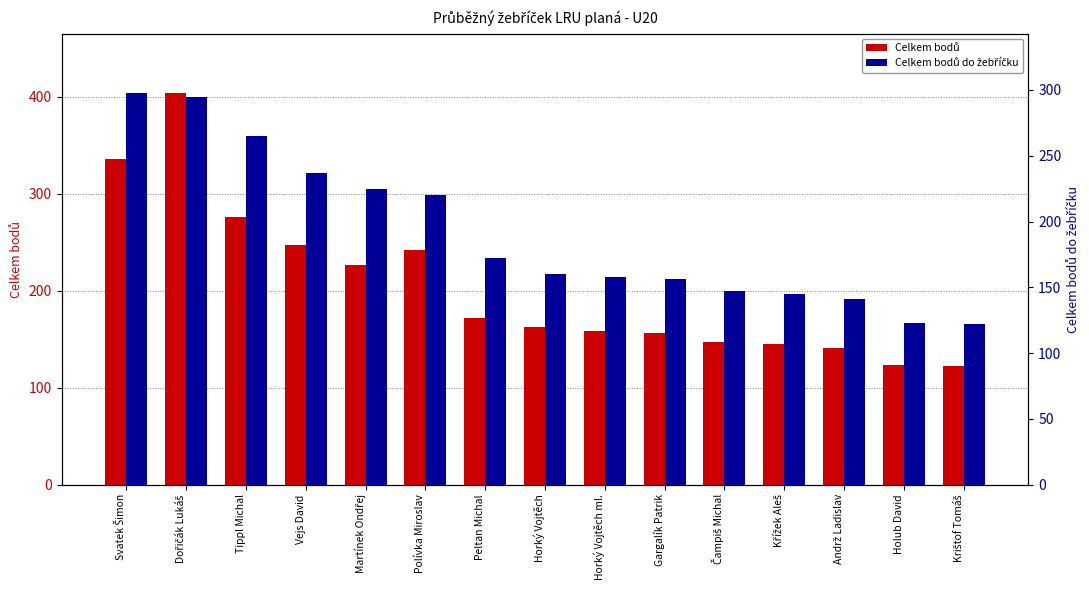

Reading left to right, list all the values displayed in this chart.

Celkem bodů: 336	404	276	247	226	242	172	162	158	156	147	145	141	123	122
Celkem bodů do žebříčku: 298	295	265	237	225	220	172	160	158	156	147	145	141	123	122